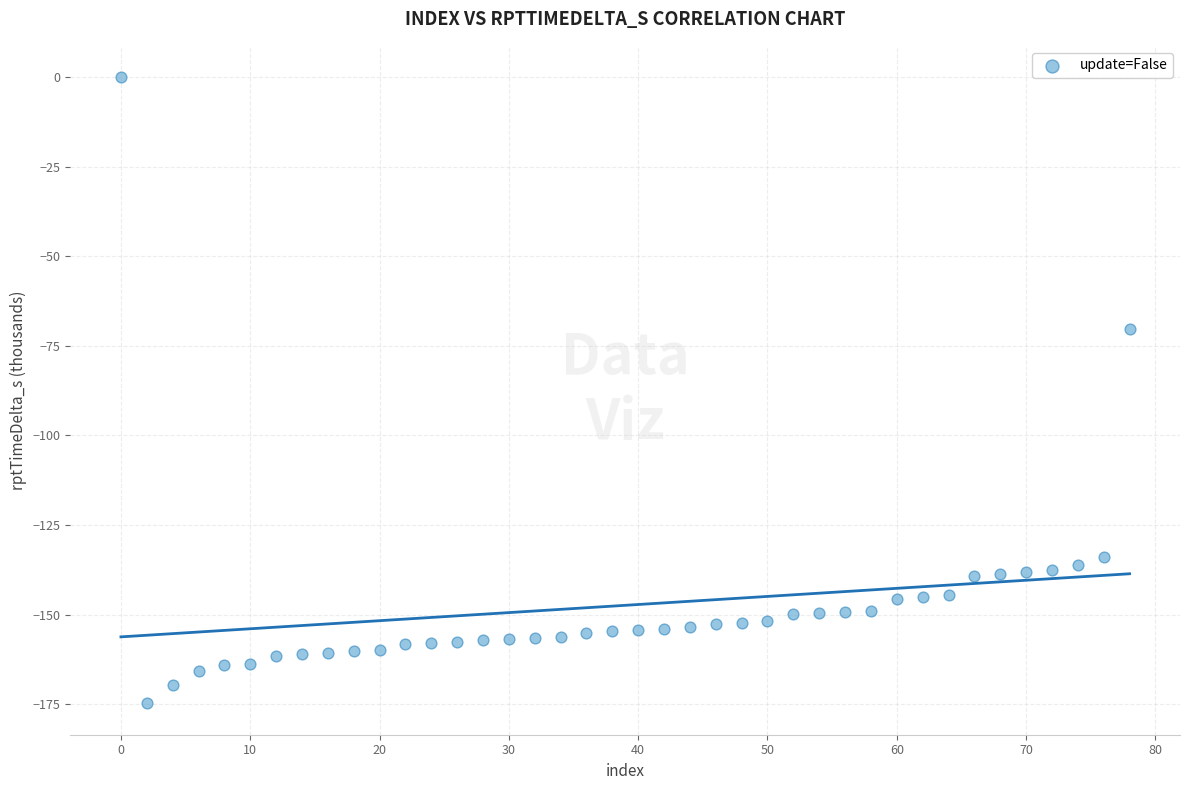

What is the range of X values (max minus min)?

78.0